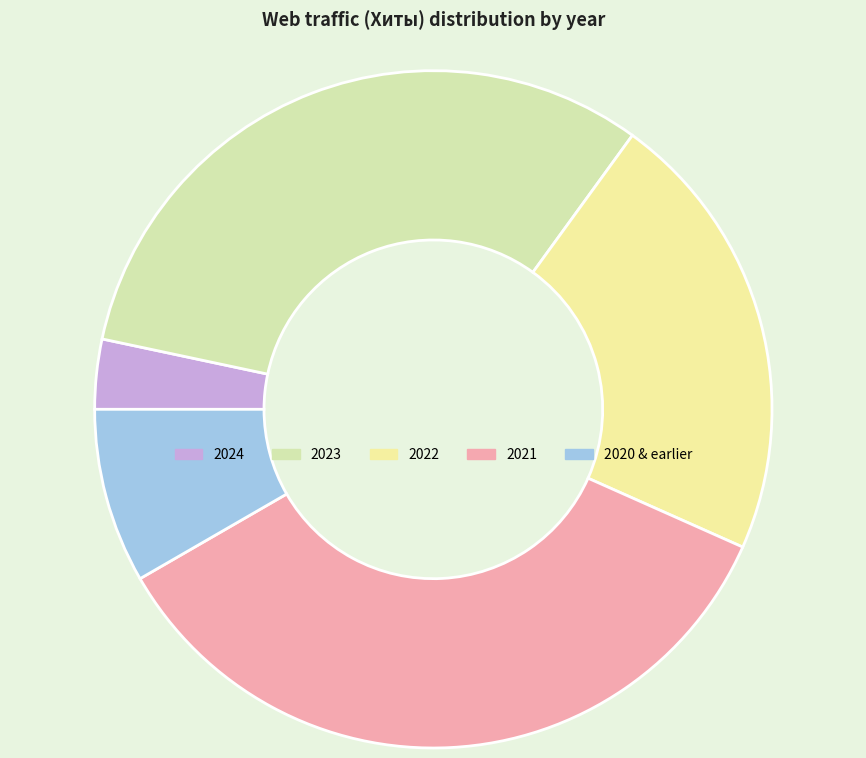

Which category has the biggest portion of the pie?

2021